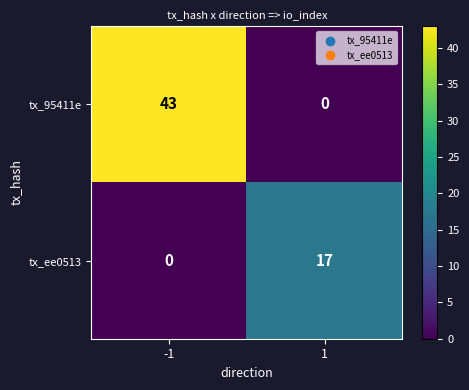

What is the approximate value of tx_ee0513 at 1, to the nearest 10?

20